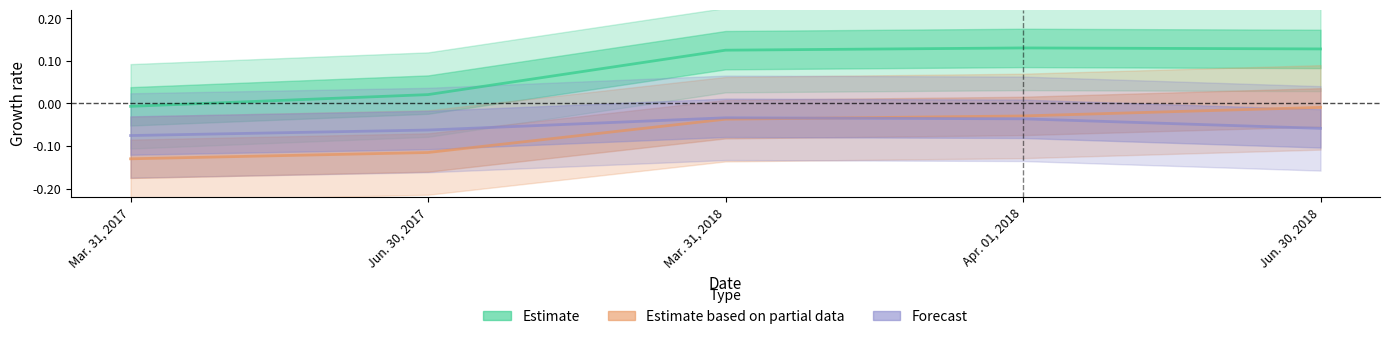

Where is Estimate based on partial data nearest to the value 0?

Jun. 30, 2018